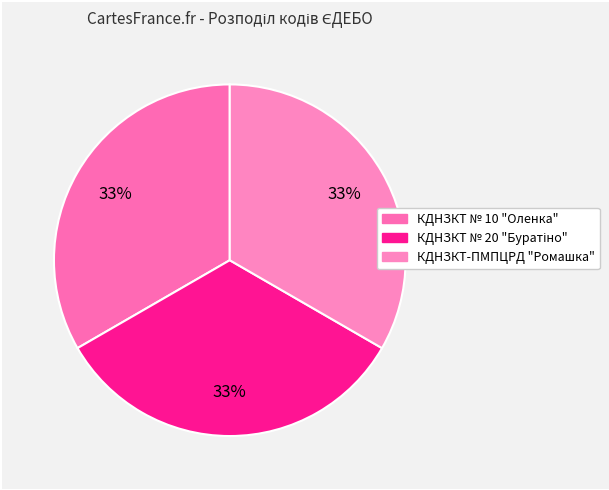

To the nearest percent, what is the average slice percentage?

33%